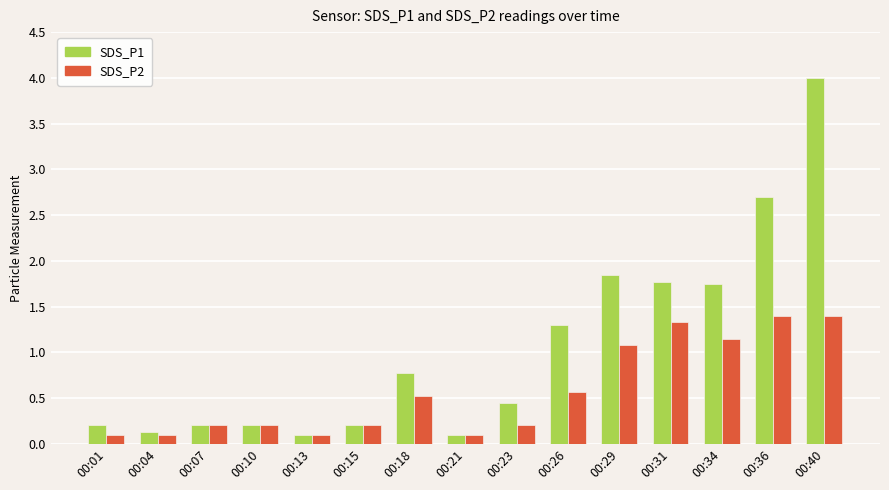

Is the value of SDS_P1 at 00:07 greater than the value of SDS_P2 at 00:18?

No